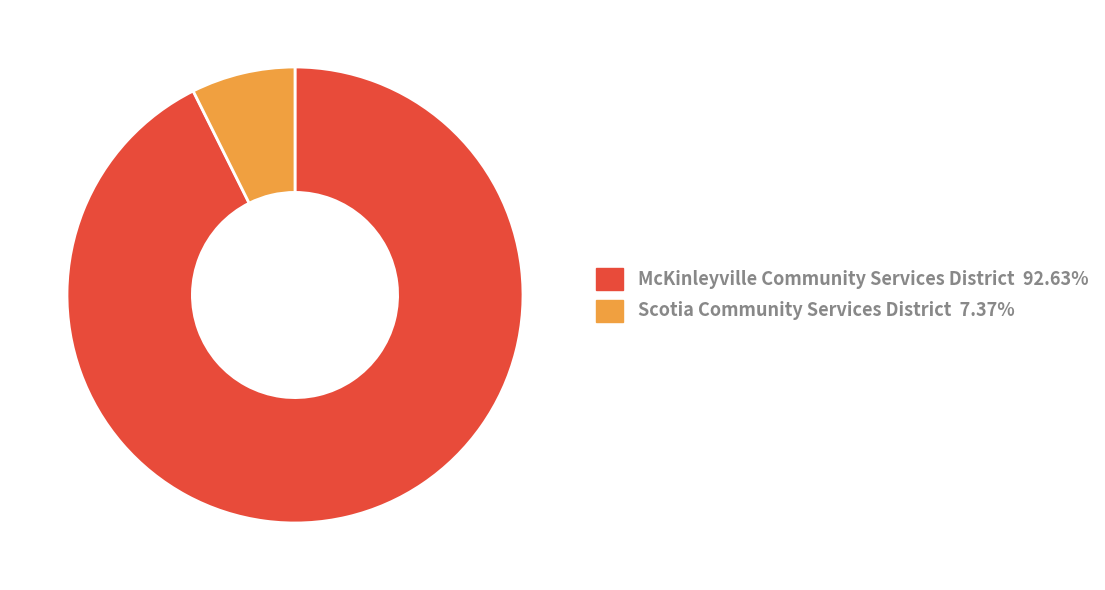

Which category has the biggest portion of the pie?

McKinleyville Community Services District